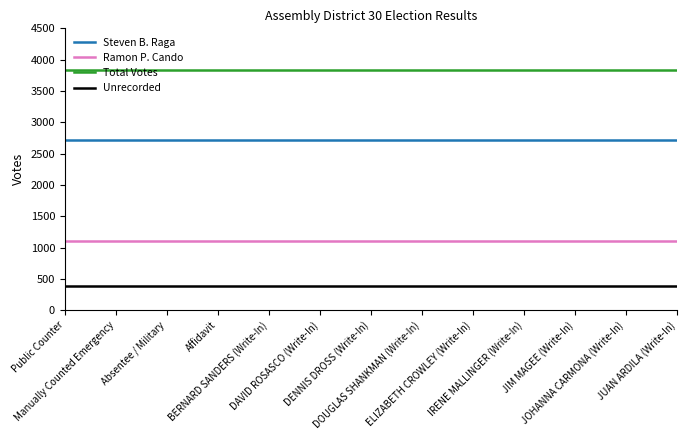

True or false: Total Votes has a value of 1897 at DOUGLAS SHANKMAN (Write-In).

False